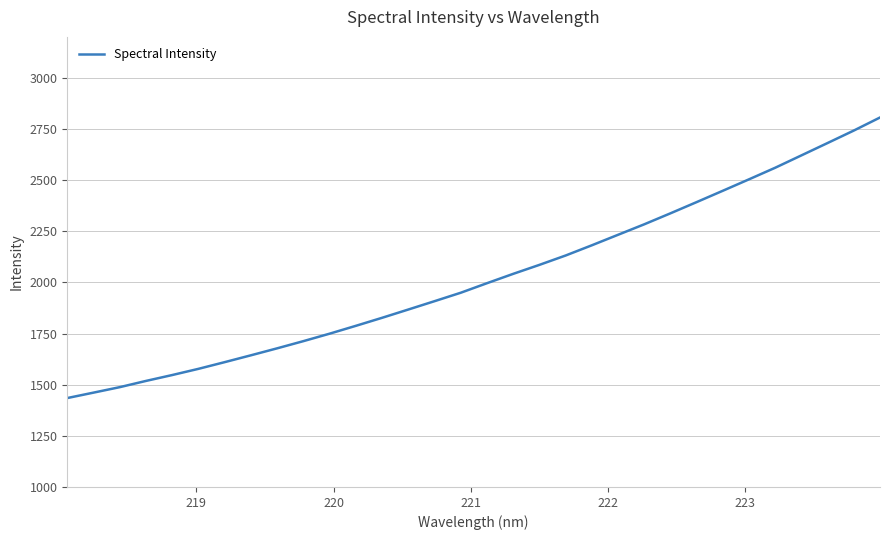

What is the difference between the maximum and minimum values?

1371.4